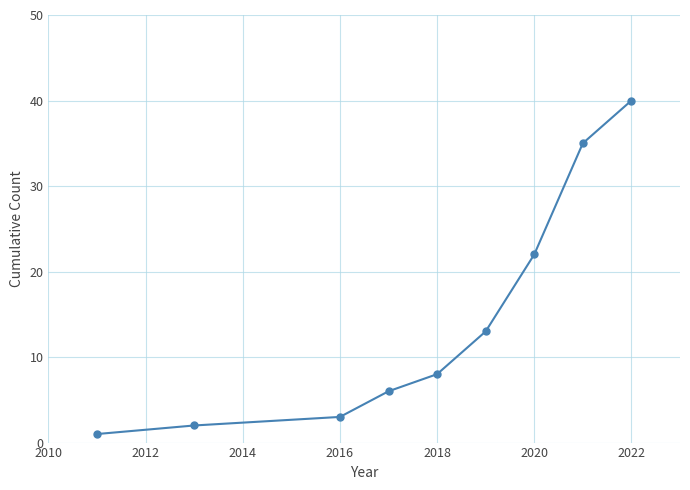

What is the difference between the maximum and minimum values?

39